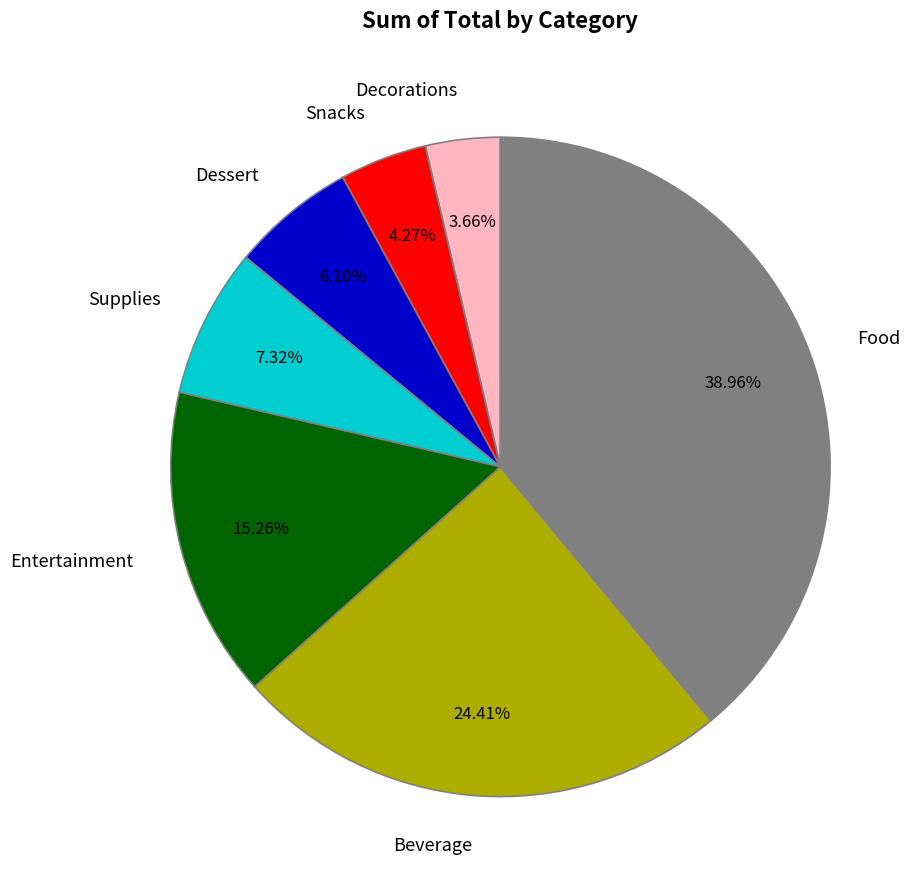

True or false: Supplies accounts for 7% of the total.

True